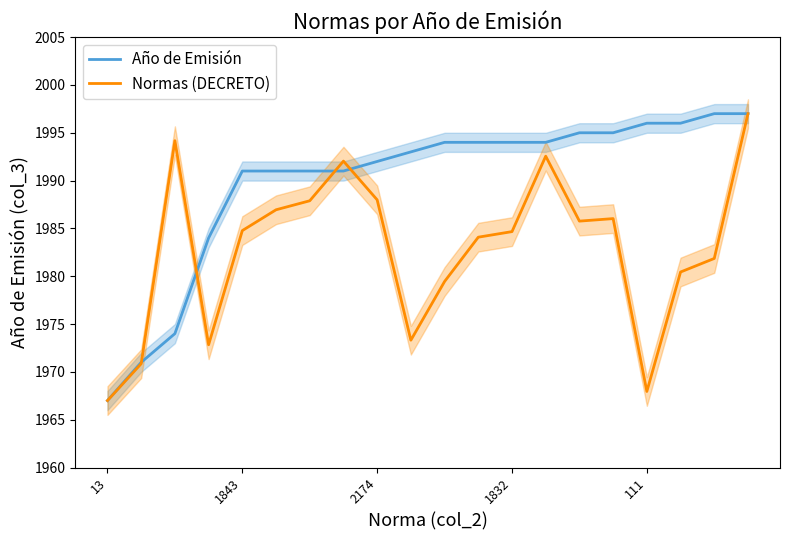

How many lines are shown in the chart?

2